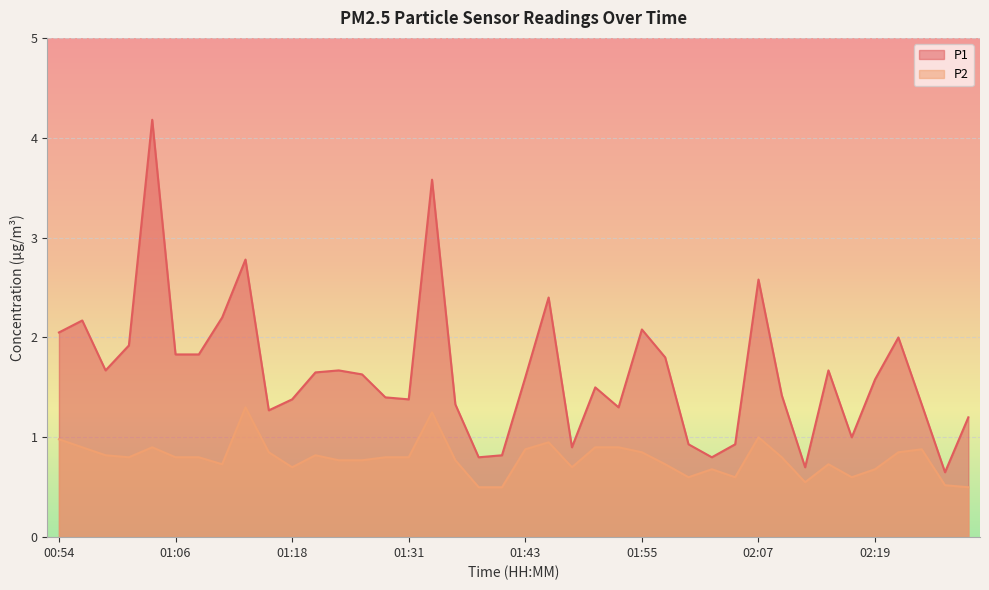

Rank the series by their average value, from lowest to highest.

P2, P1